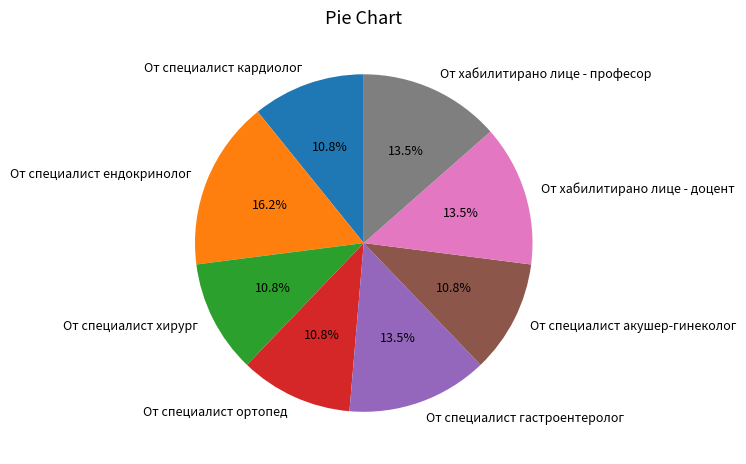

What percentage do От хабилитирано лице - доцент and От специалист ортопед together represent?

24.3%